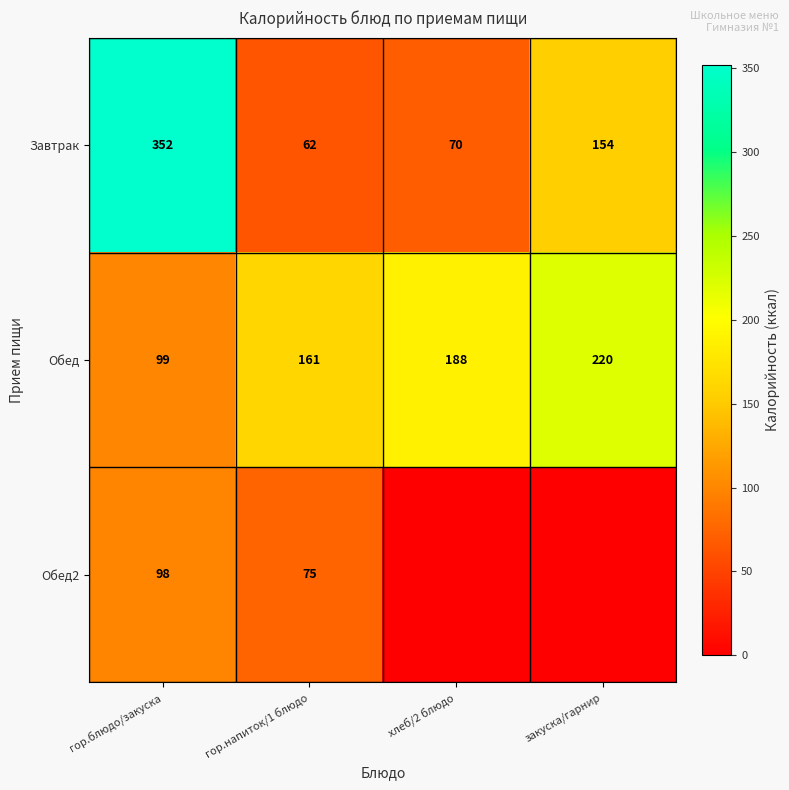

What is the average value of the Завтрак series?

160